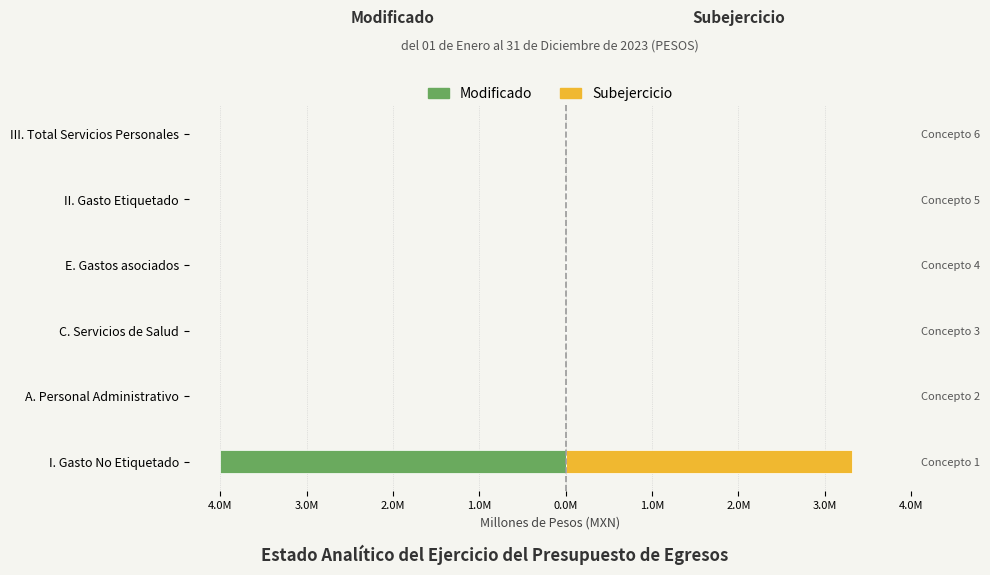

At E. Gastos asociados, list the series in order from largest to smallest.

Modificado, Subejercicio